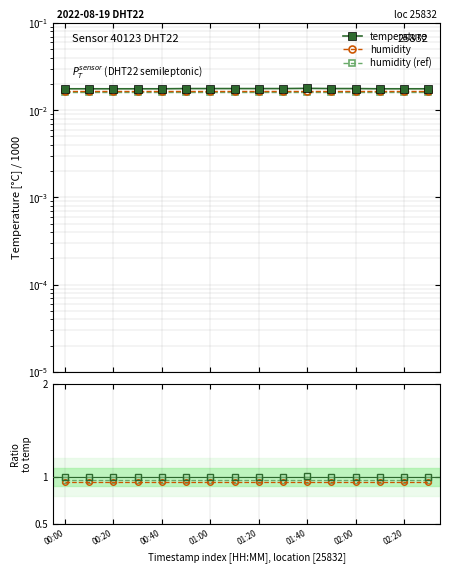

Is it true that temperature equals 0.5 at 01:00?

False